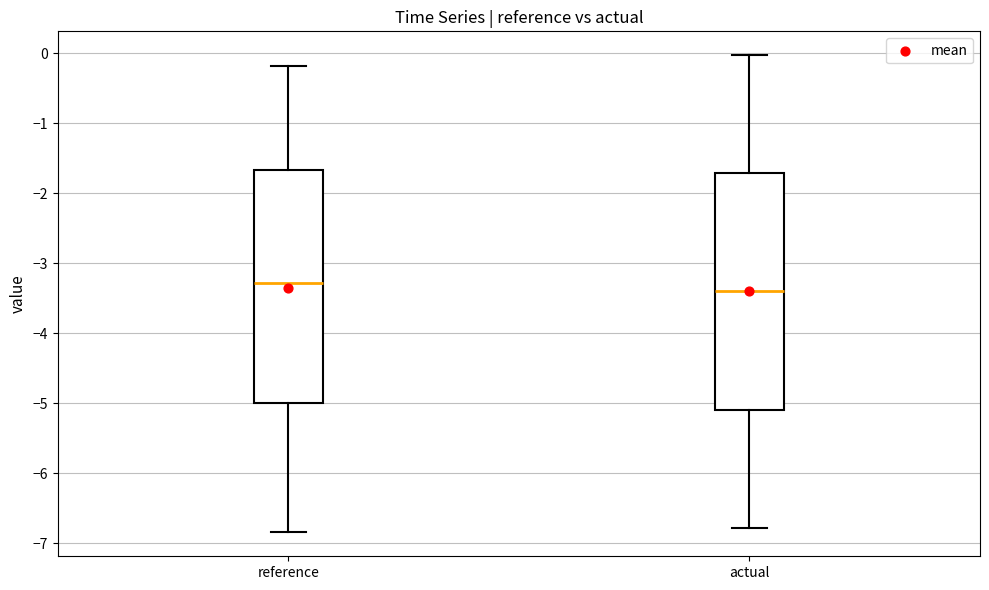

Reading left to right, read every box against the y-axis: the position of its median line, the range the box covers, and the ends of its whiskers. The values are not printed on the chart, so give them approximately, as read against the axis.

reference: median -3.3, box -5.0 to -1.7, whiskers -6.8 to -0.2
actual: median -3.4, box -5.1 to -1.7, whiskers -6.8 to 0.0